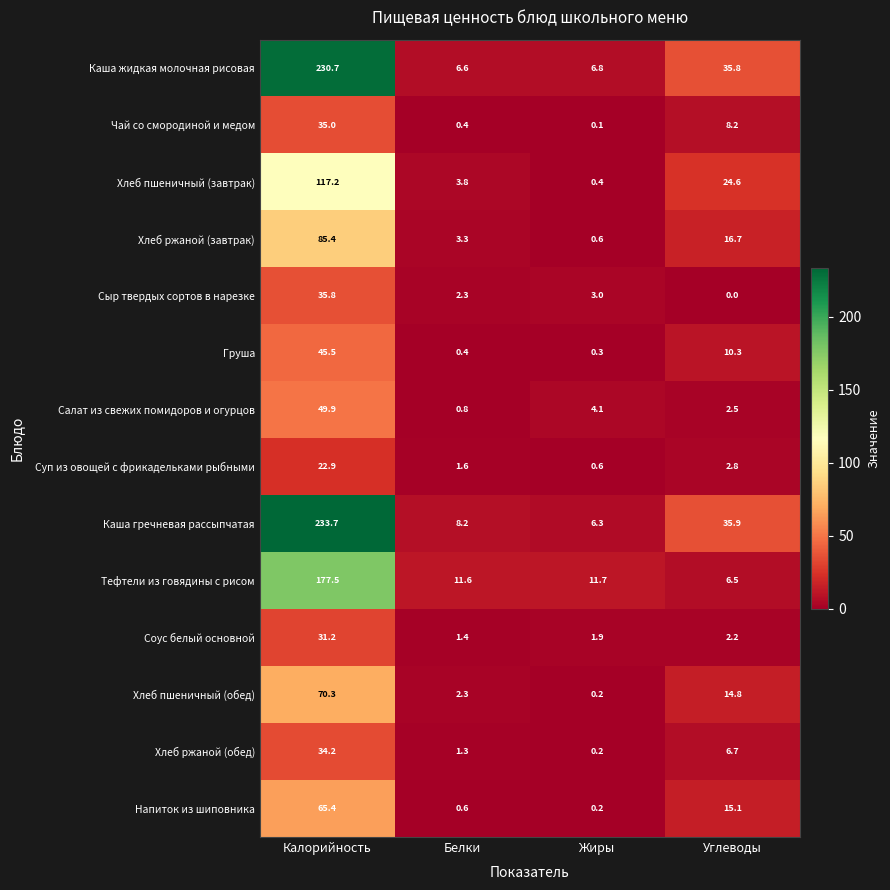

Which series has the largest range (max minus min)?

Каша гречневая рассыпчатая